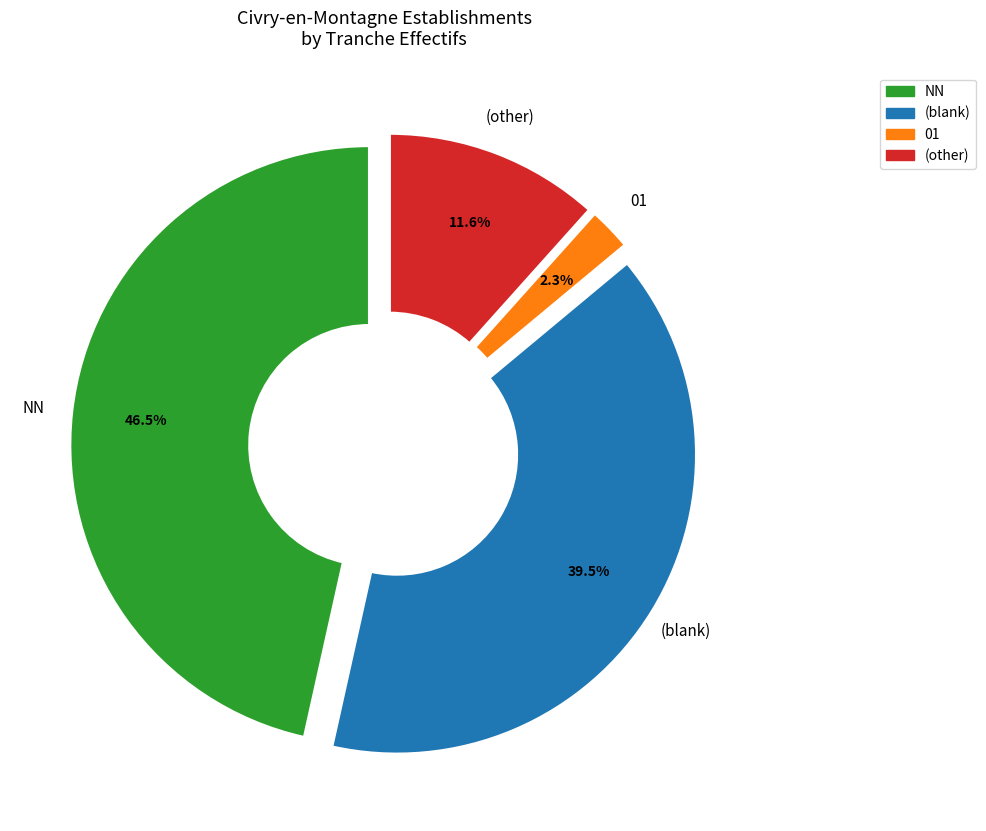

What portion of the pie excludes NN?

53.5%